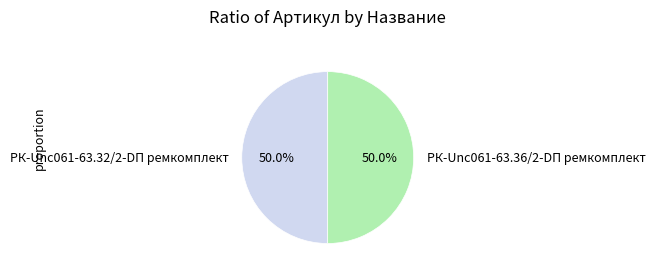

Combined, what portion of the pie is РК-Unc061-63.32/2-DП ремкомплект and РК-Unc061-63.36/2-DП ремкомплект?

100.0%